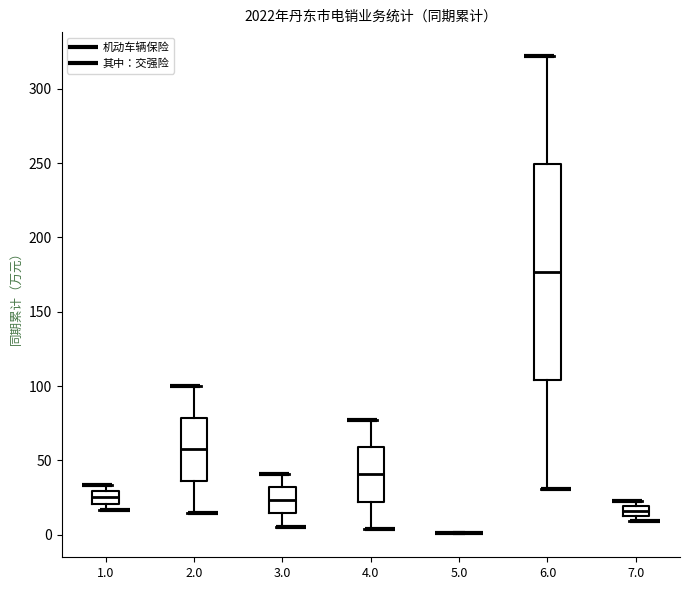

Where does the lower whisker of the box at x = 6.0 end on the y-axis? The values are not printed on the chart, so give them approximately, as read against the axis.

30